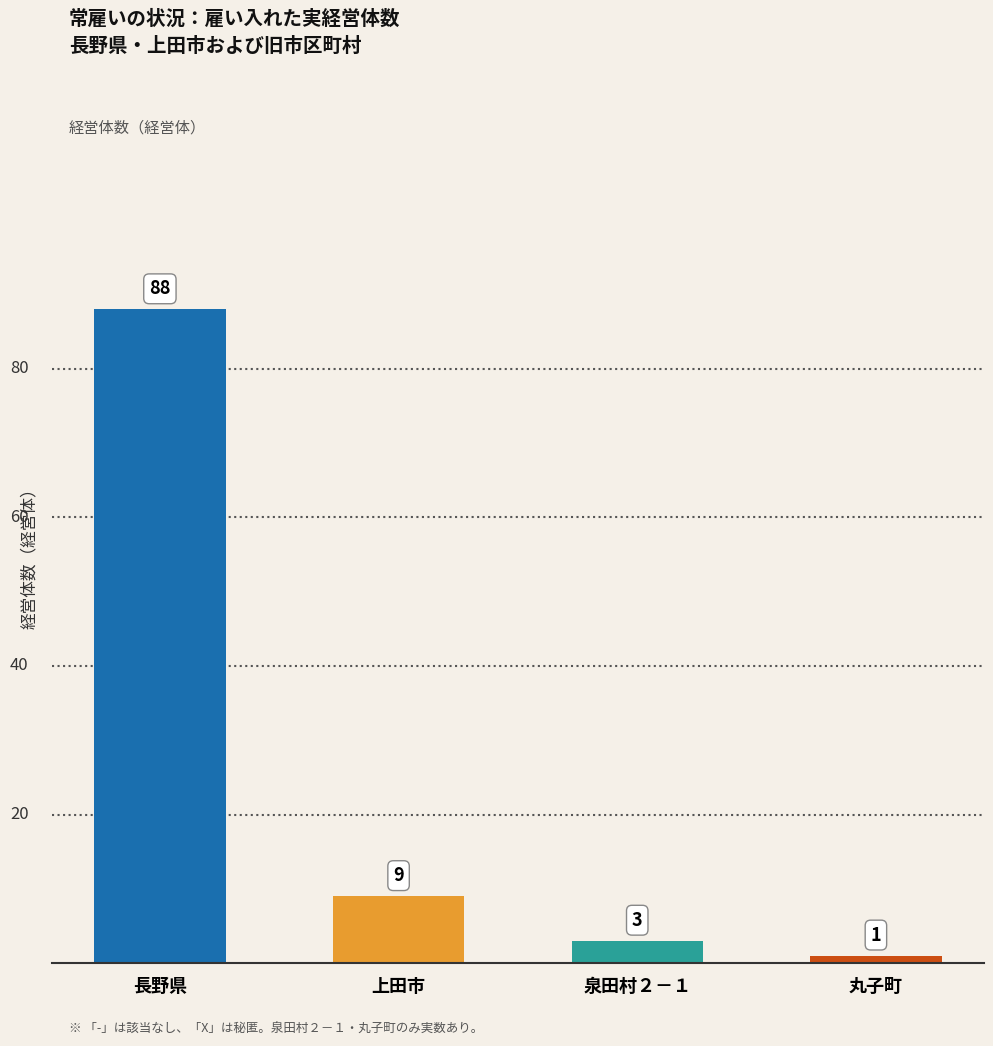

List the labels in order of value, largest first.

長野県, 上田市, 泉田村２－１, 丸子町